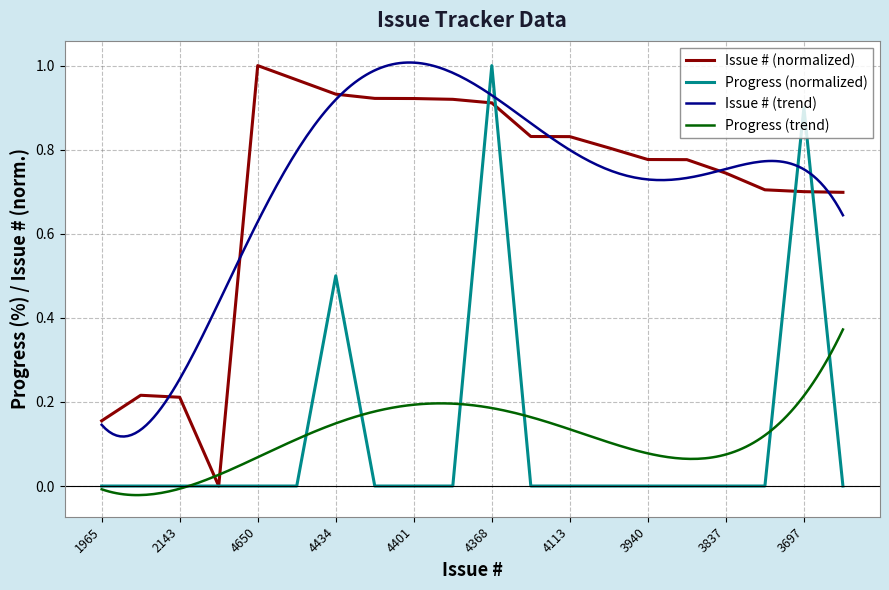

The Progress series shows 0.8 at 4434. True or false?

False